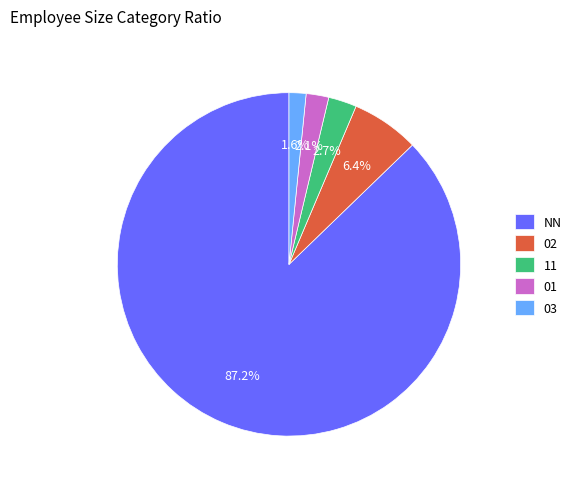

Which has a higher value, 01 or NN?

NN